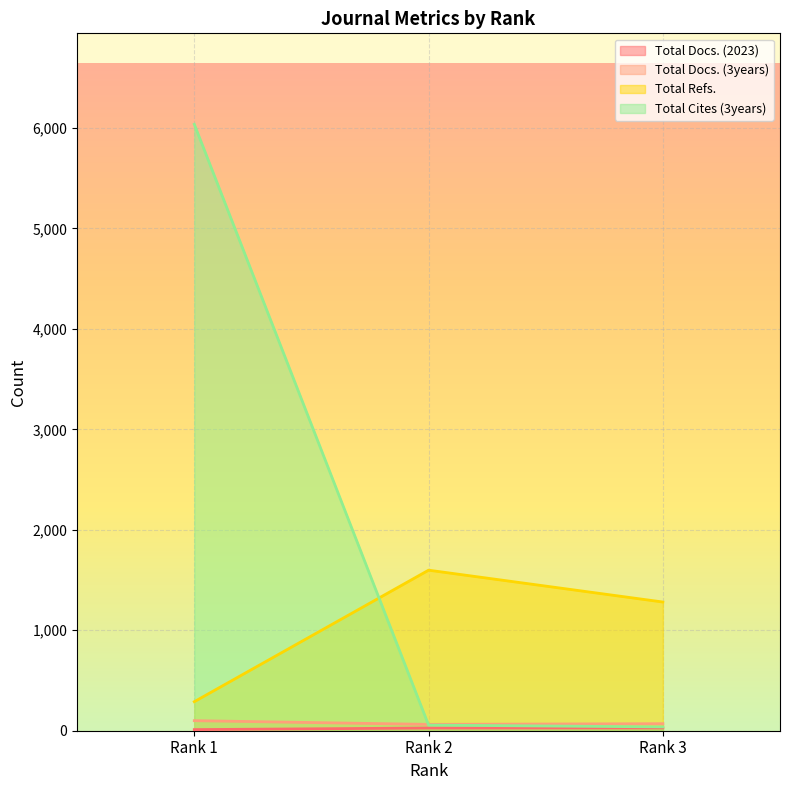

At how many categories does at least one series exceed 2456?

1